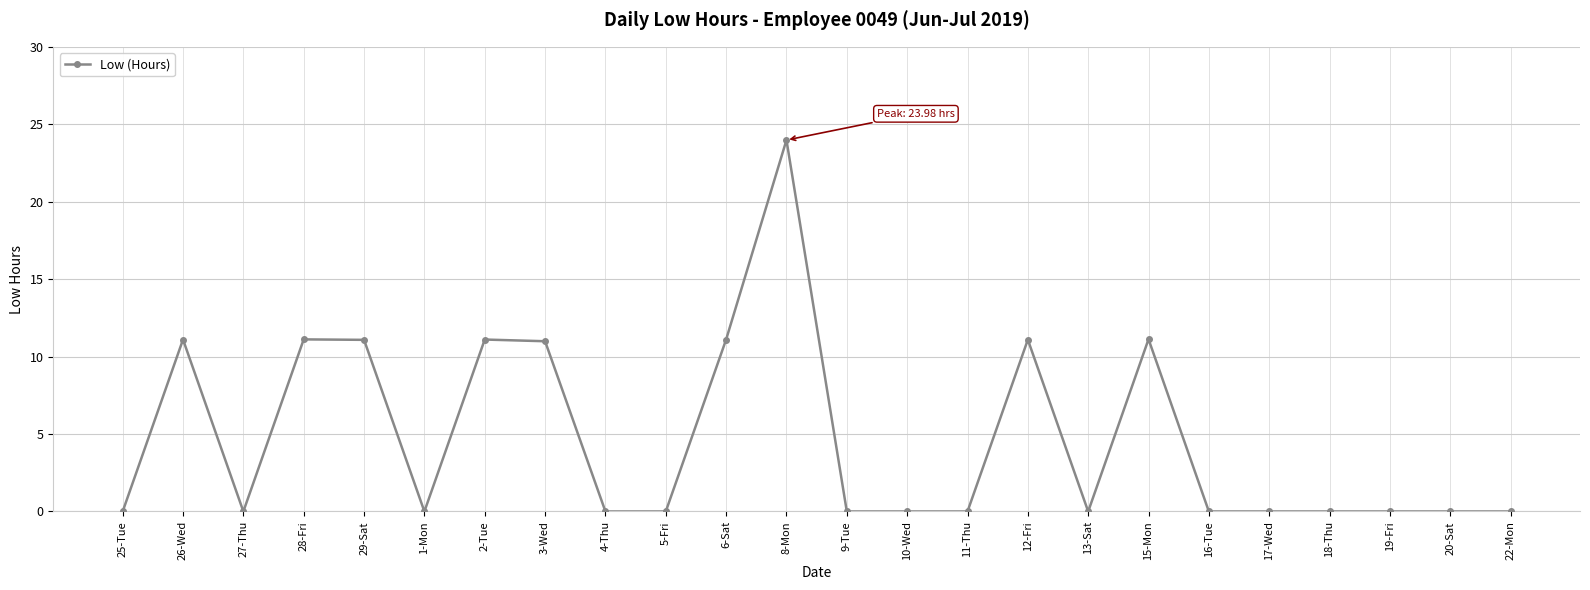

What is the difference between the maximum and second lowest values?

24.0